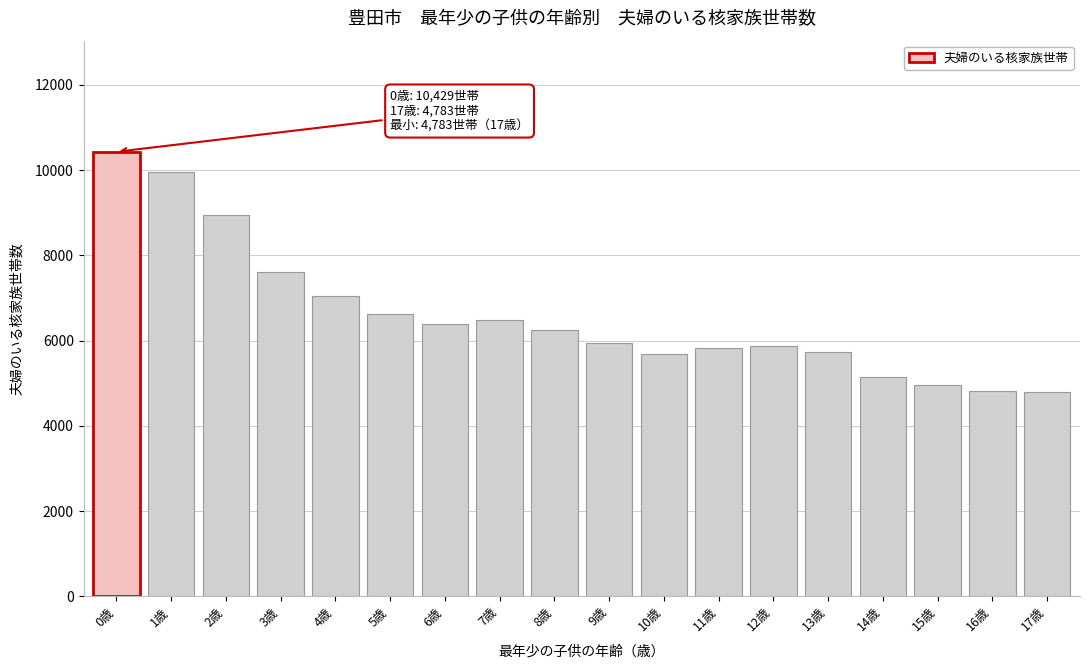

What is the label of the 5th bar from the left?

4歳